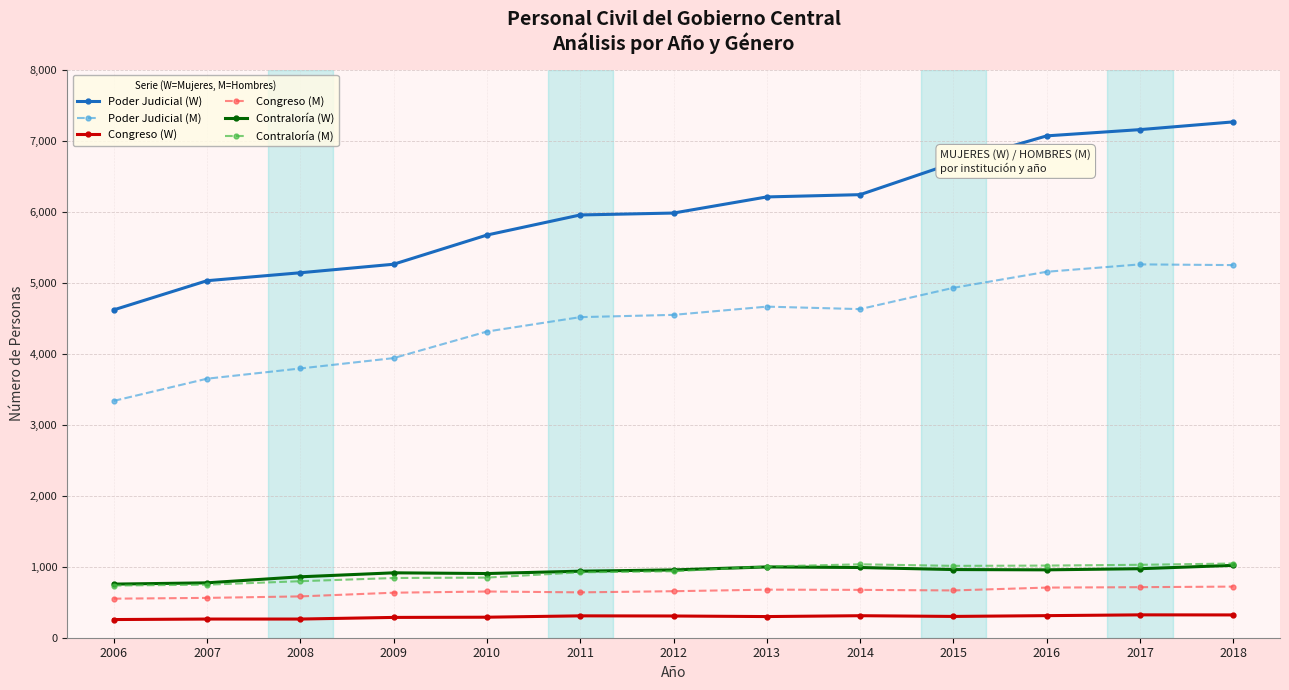

True or false: Contraloría (M) and Poder Judicial (W) cross at least once.

False